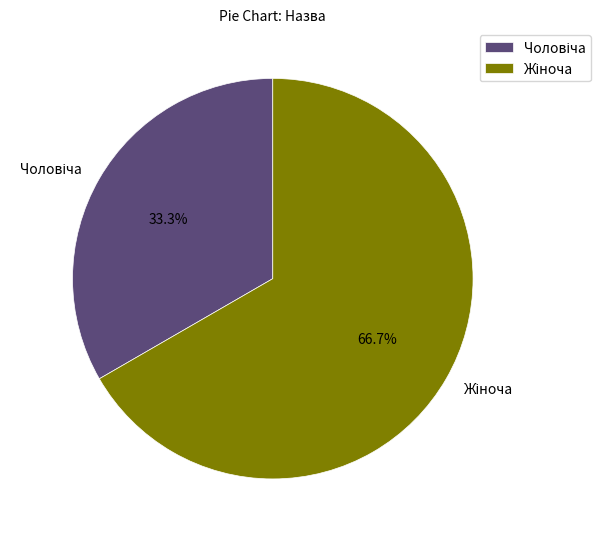

Is there a majority slice in this chart?

Yes